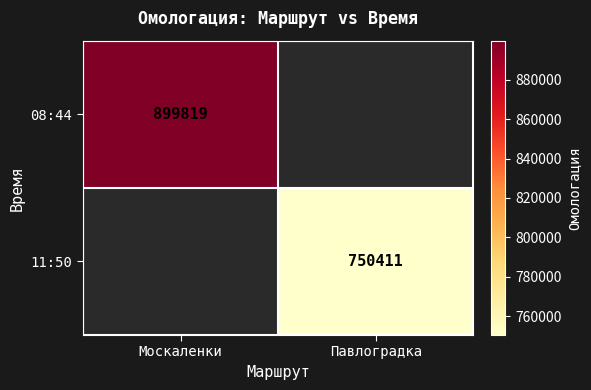

The value of 08:44 at Москаленки is 282750. True or false?

False